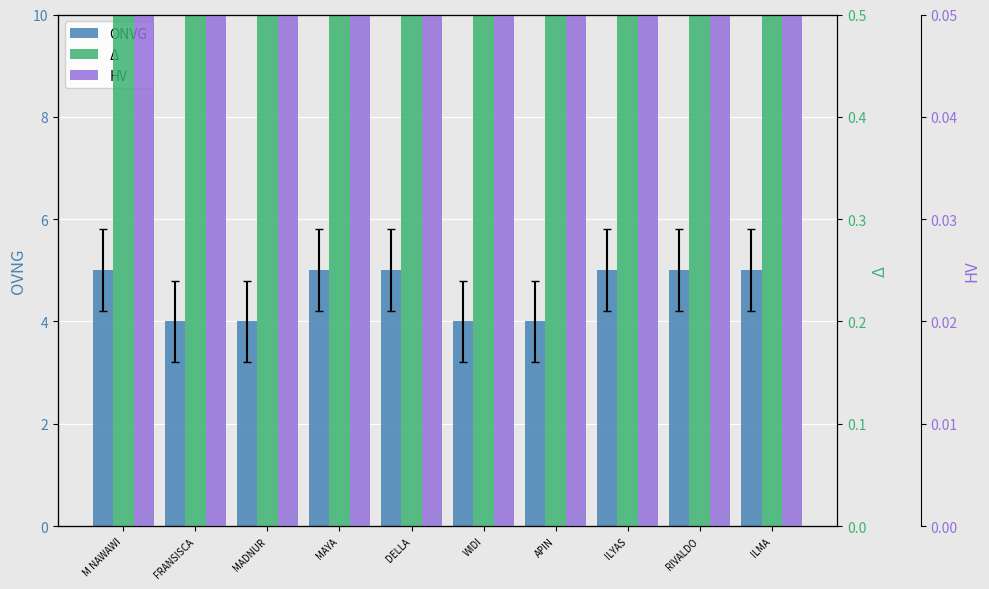

What is the difference between the HV values at MAYA and FRANSISCA?

1